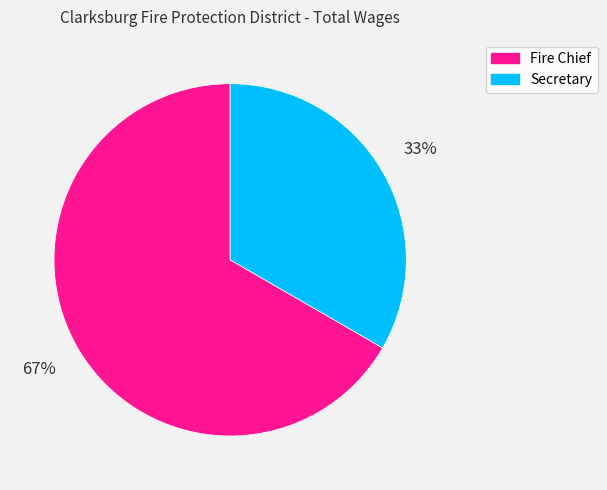

What percentage is the Fire Chief slice, to the nearest percent?

67%